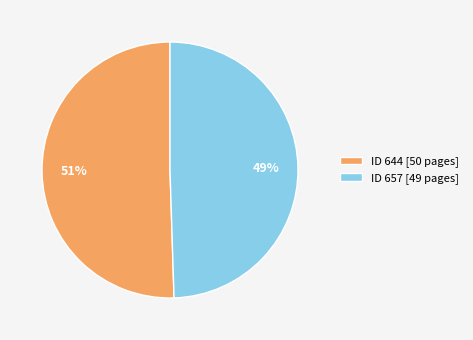

Which slice is the largest?

ID 644 [50 pages]